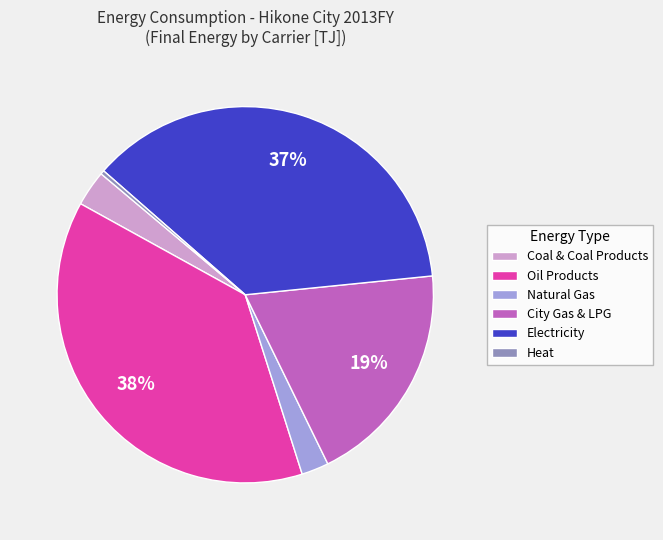

Rank the categories by value from highest to lowest.

Oil Products, Electricity, City Gas & LPG, Coal & Coal Products, Natural Gas, Heat